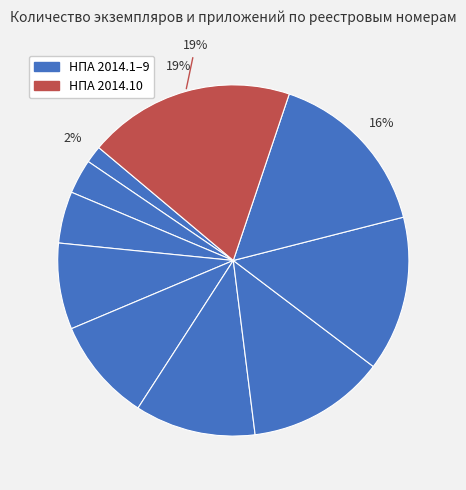

How many segments does this pie chart have?

10